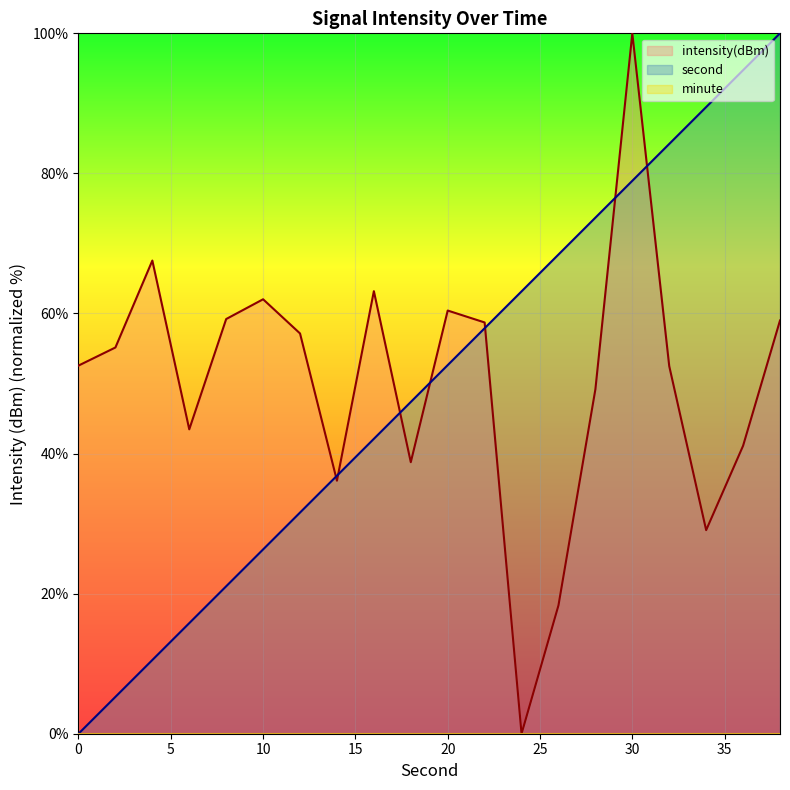

At which label does intensity(dBm) first exceed 55?

2